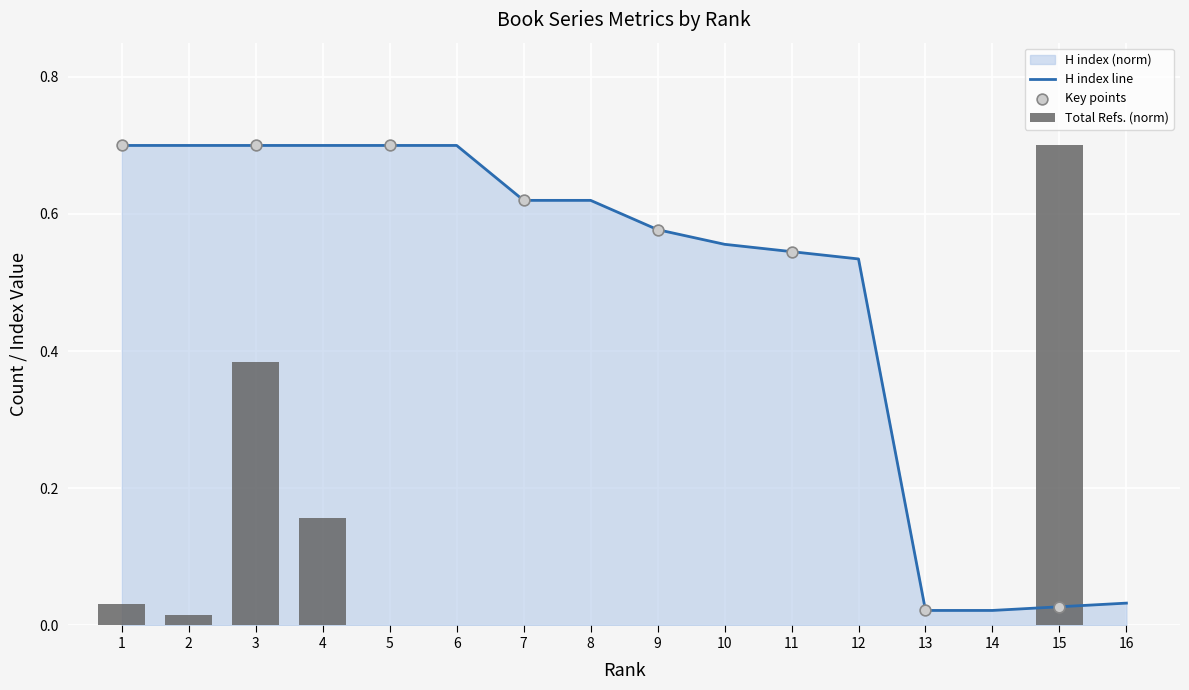

Which series reaches the maximum Y coordinate?

H index